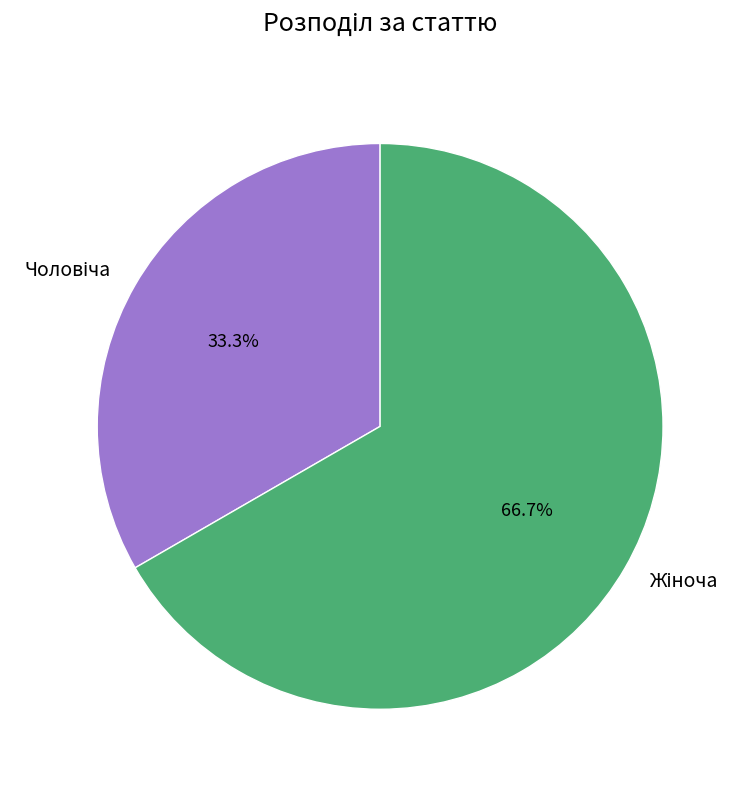

Is there a majority slice in this chart?

Yes